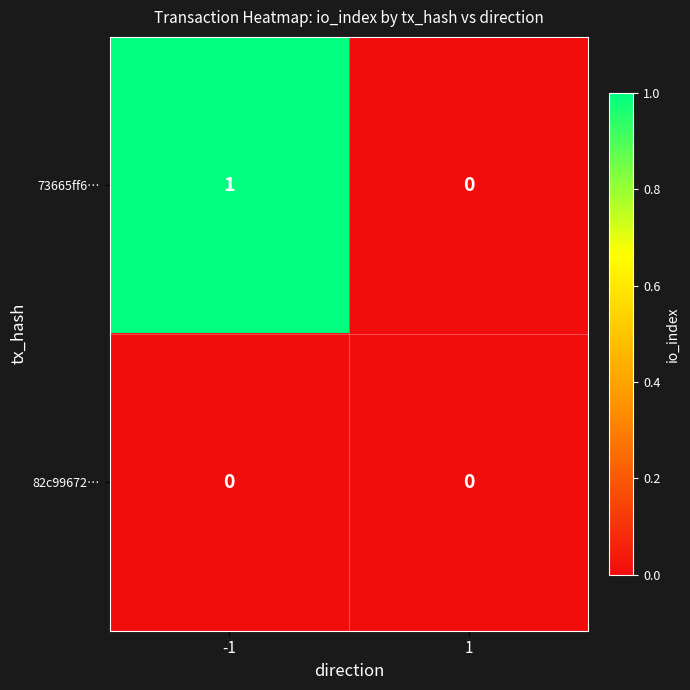

Which series changed the most between -1 and 1?

73665ff6…